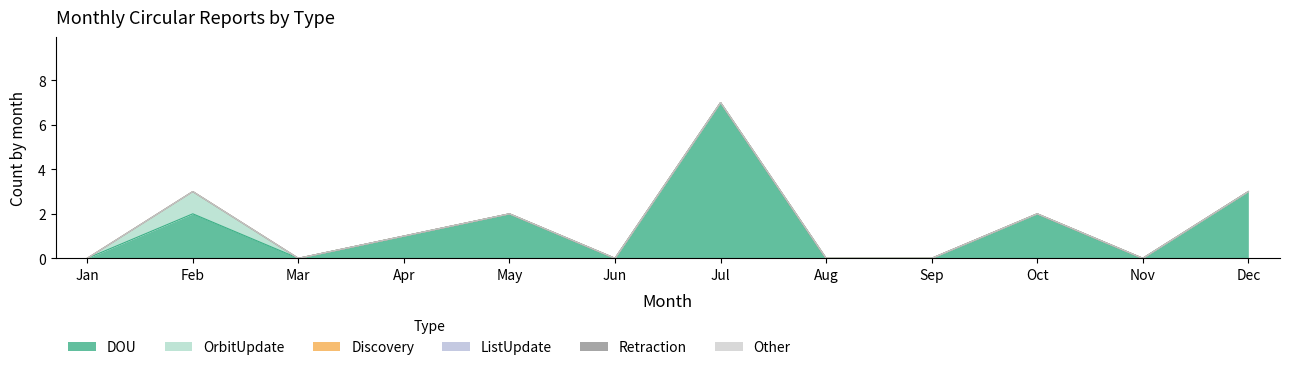

Which category has the highest value in the OrbitUpdate series?

Feb